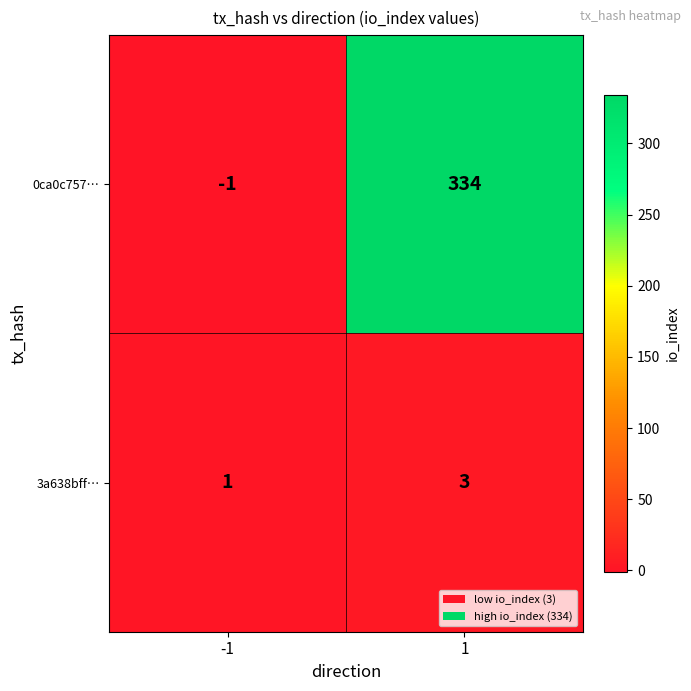

Is it true that 0ca0c757… equals 334 at 1?

True